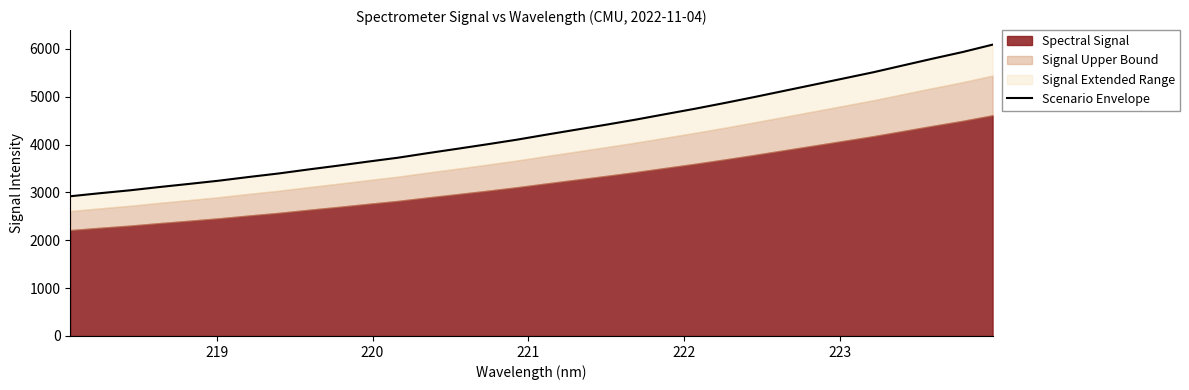

Is it true that the value at 224 is 839.4?

False